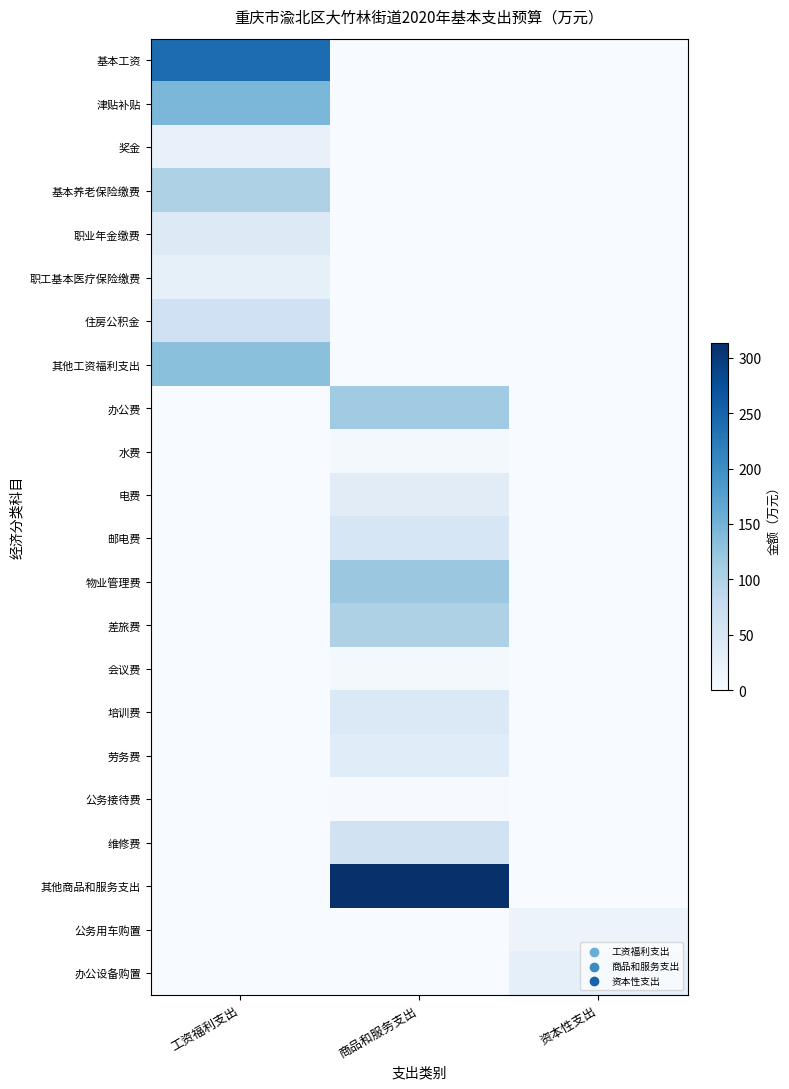

Which has a higher value, 资本性支出 or 商品和服务支出?

资本性支出